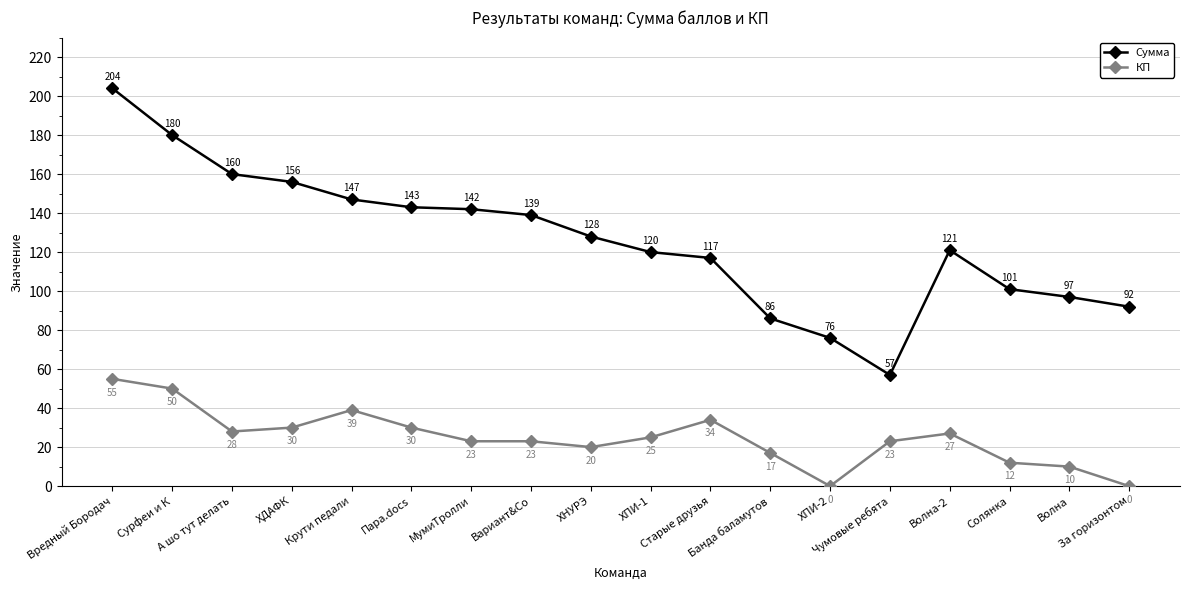

What is the difference between the highest and lowest values at Волна-2?

94